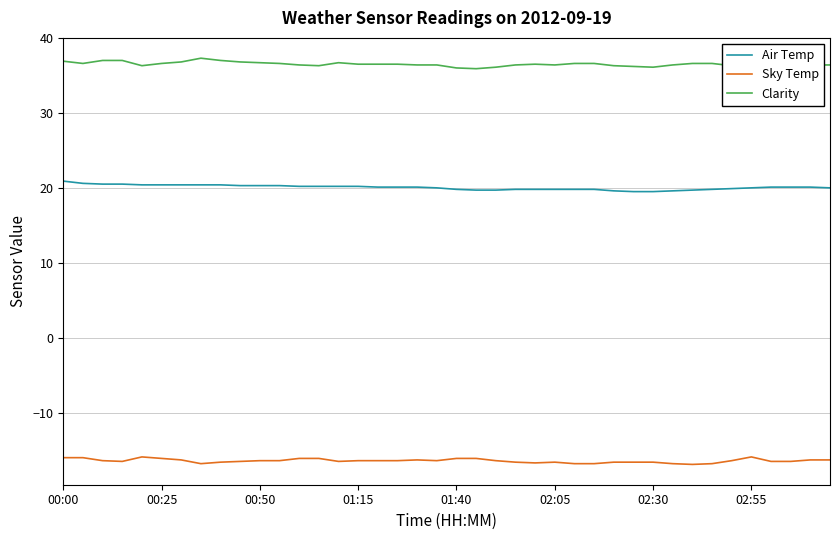

True or false: Sky Temp has a value of -5.1 at 02:05.

False